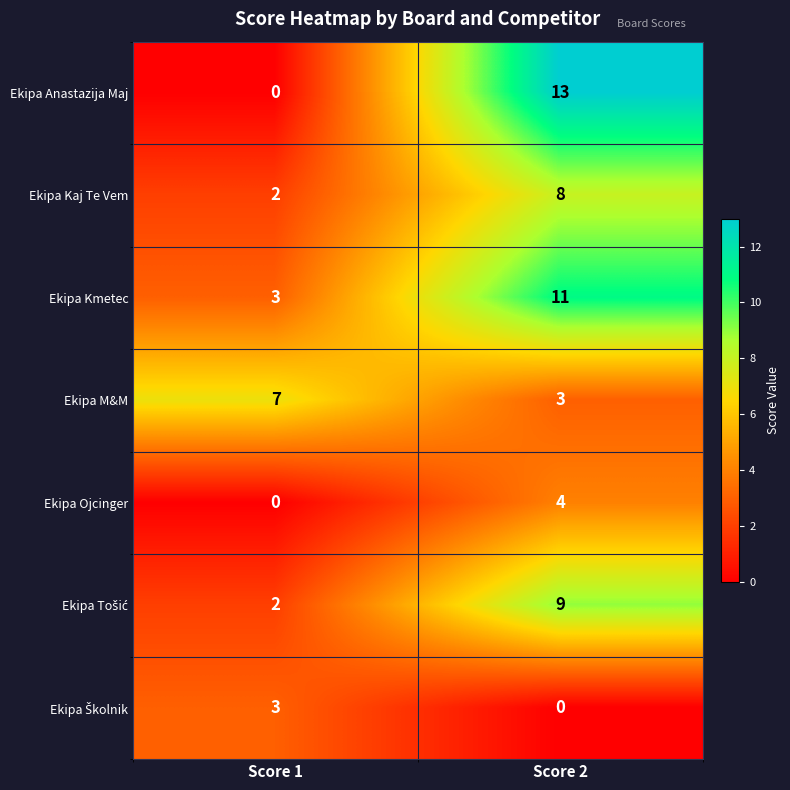

Which series changed the most between Score 1 and Score 2?

Ekipa Anastazija Maj